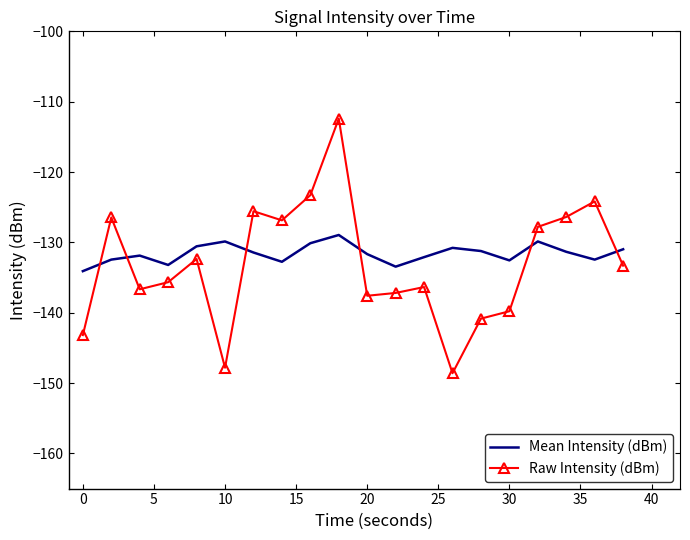

What is the greatest value displayed?

-112.4